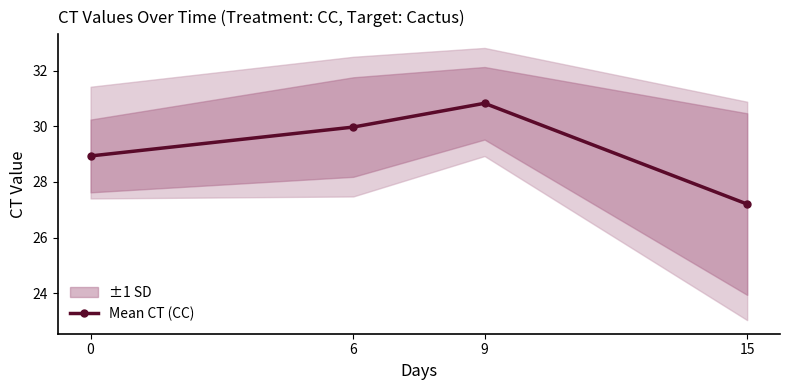

Reading left to right, transcribe all the data shown in this chart.

28.9	30.0	30.8	27.2